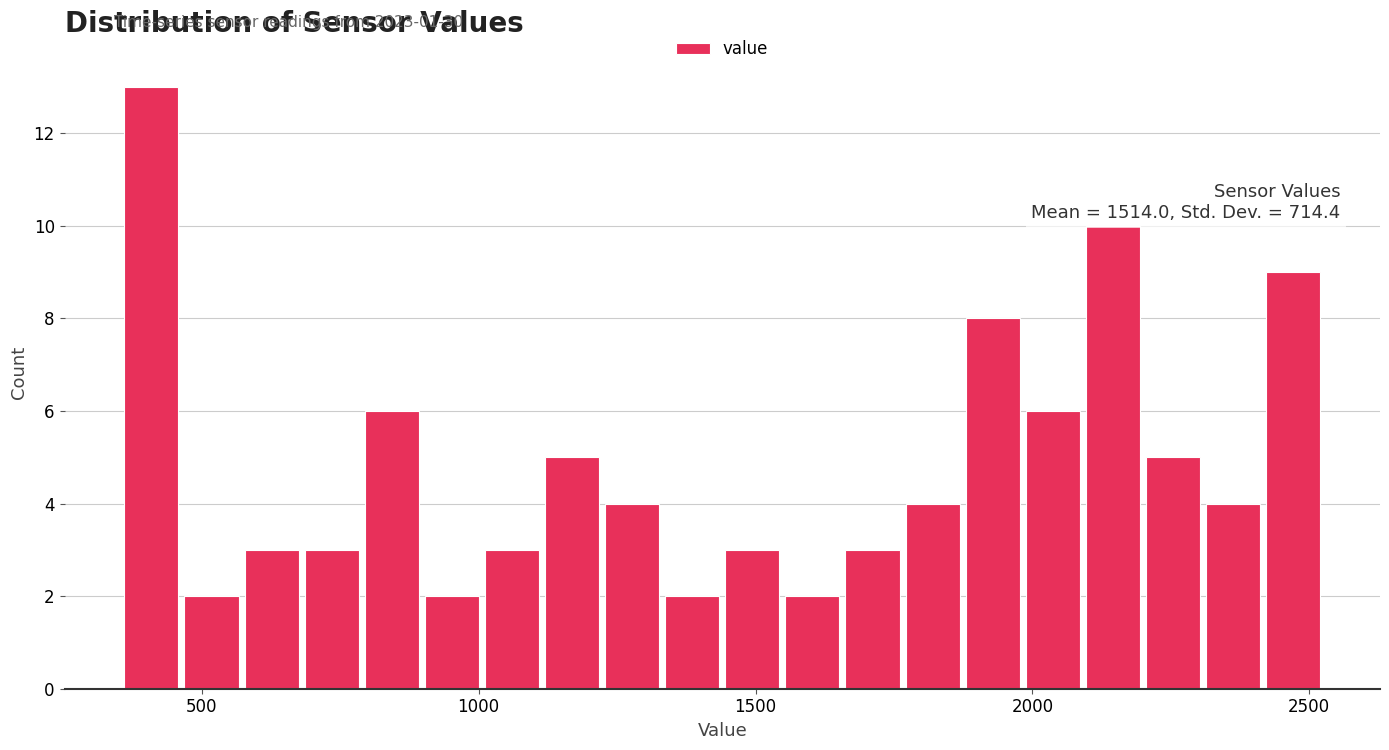

Around what value on the x-axis is the tallest bar? Give the approximate position of its centre, as read against the axis.

400